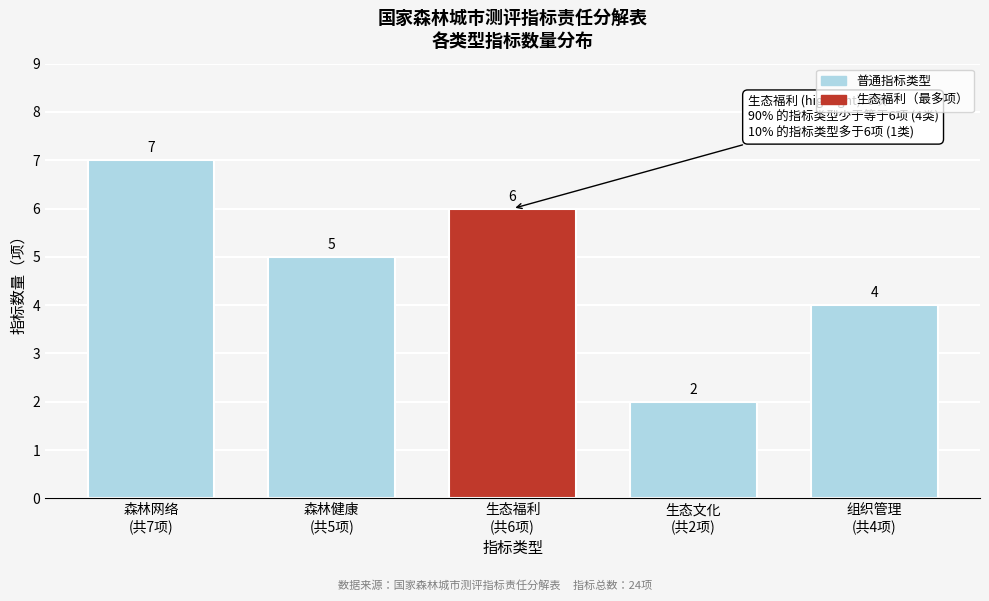

Reading right to left, extract all data points from this chart.

4	2	6	5	7